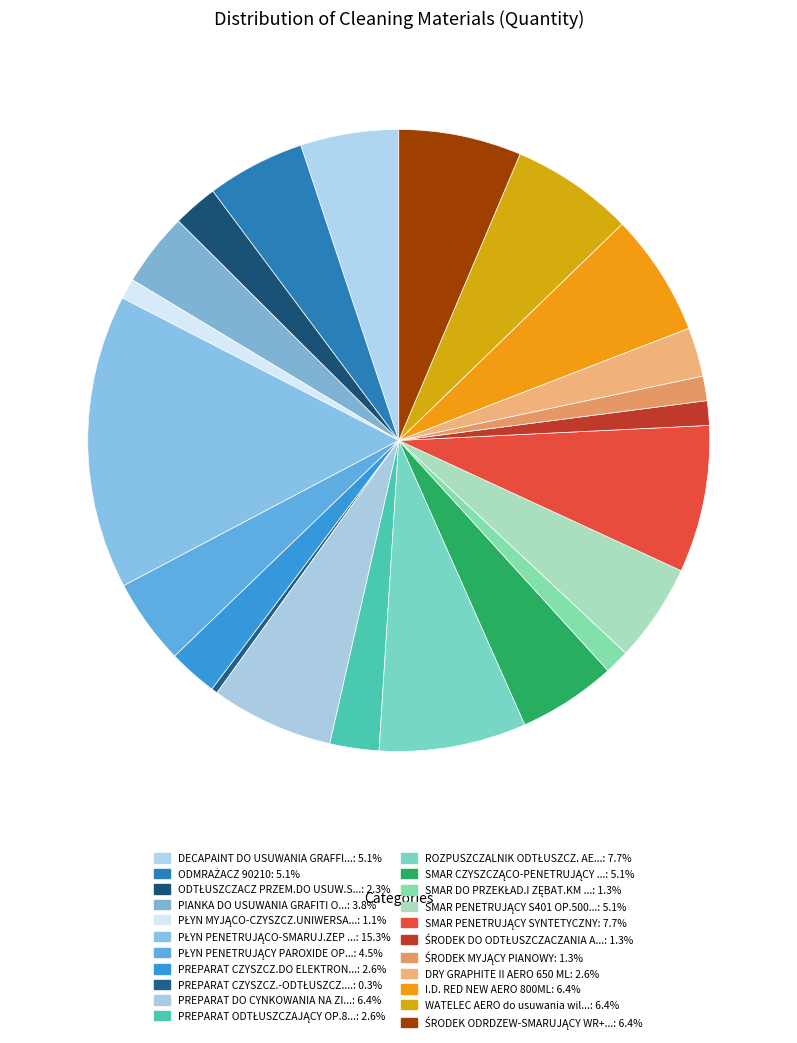

Is there a majority slice in this chart?

No